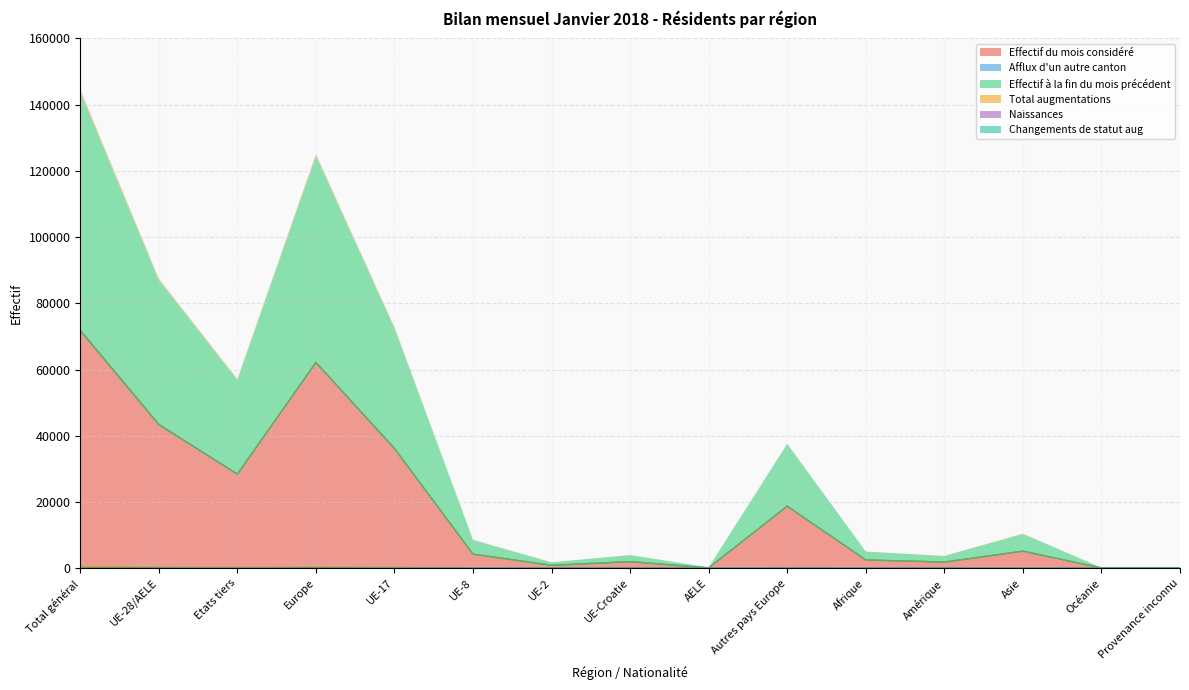

What is the total value across all series at Asie?

10451